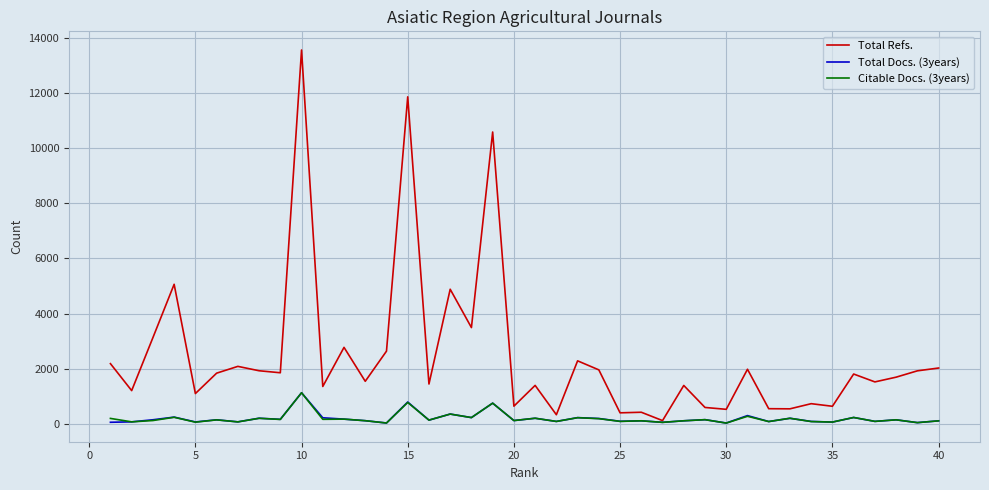

What is the maximum value for Total Refs.?

13570